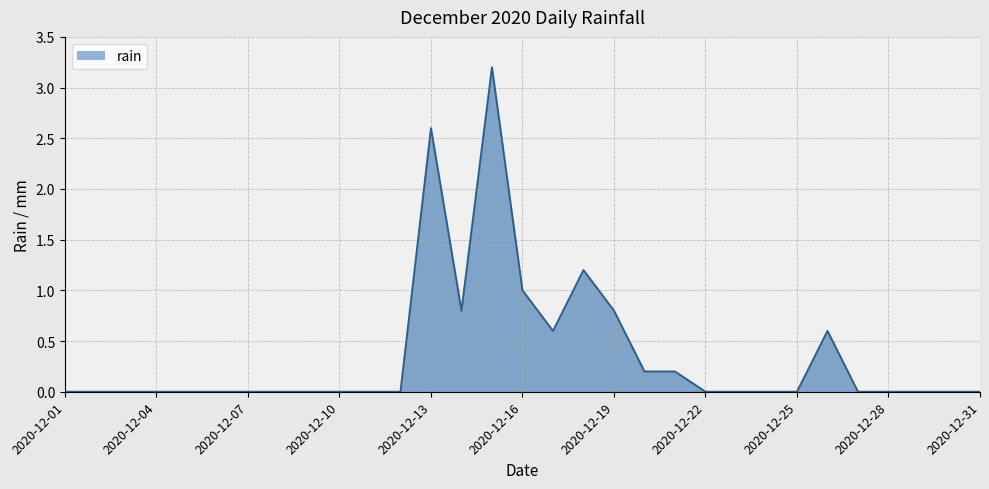

What is the maximum value shown in the chart?

3.2